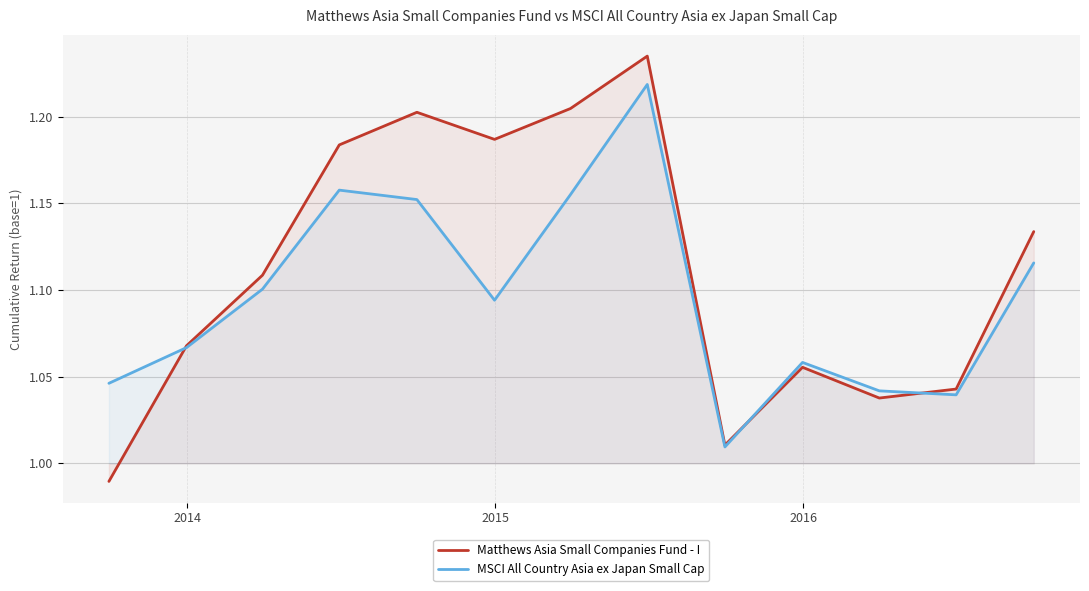

Which series has the largest total across all categories?

Matthews Asia Small Companies Fund - I